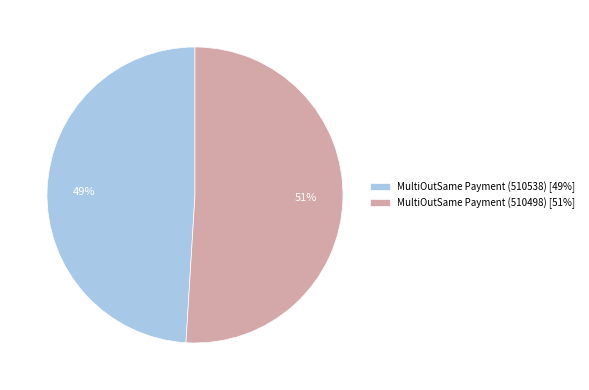

The MultiOutSame Payment (510538) slice represents 57% of the pie. True or false?

False